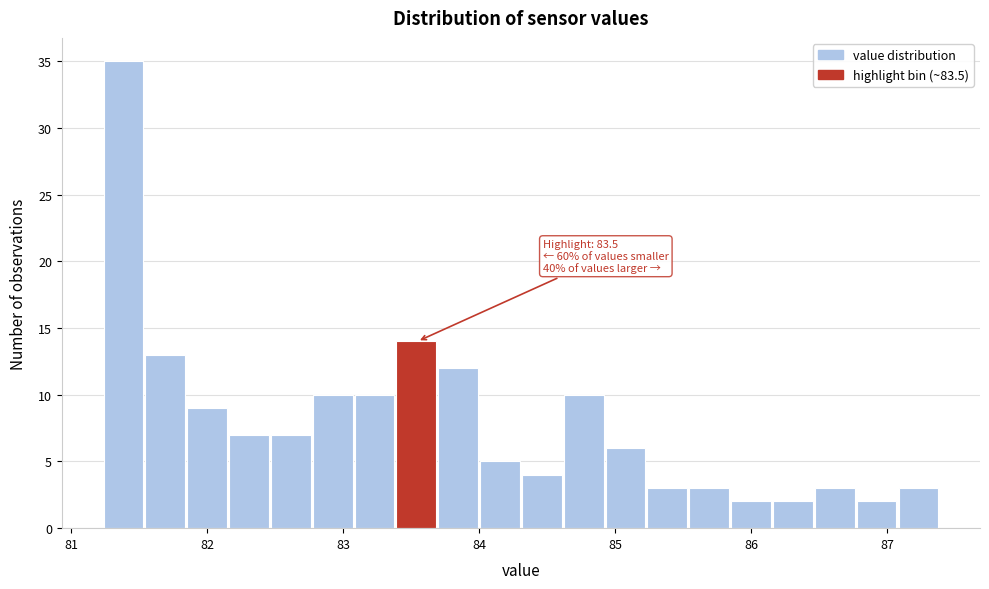

Around what value on the x-axis is the tallest bar? Give the approximate position of its centre, as read against the axis.

81.4